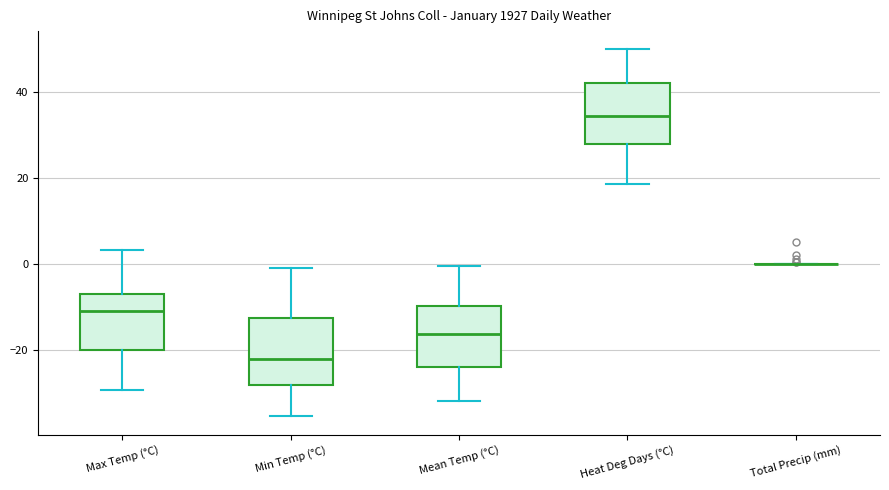

Reading left to right, read every box against the y-axis: the position of its median line, the range the box covers, and the ends of its whiskers. The values are not printed on the chart, so give them approximately, as read against the axis.

Max Temp (°C): median -12, box -20 to -6, whiskers -30 to 4
Min Temp (°C): median -22, box -28 to -12, whiskers -36 to -2
Mean Temp (°C): median -16, box -24 to -10, whiskers -32 to 0
Heat Deg Days (°C): median 34, box 28 to 42, whiskers 18 to 50
Total Precip (mm): box collapsed to a line at 0, whiskers 0 to 0